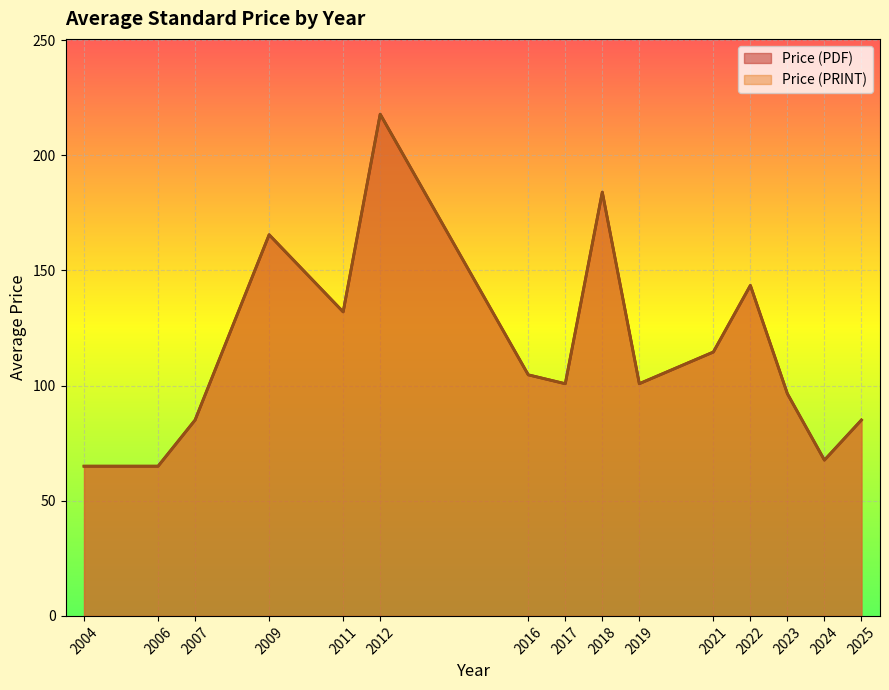

At which category is the sum across all series the highest?

2012